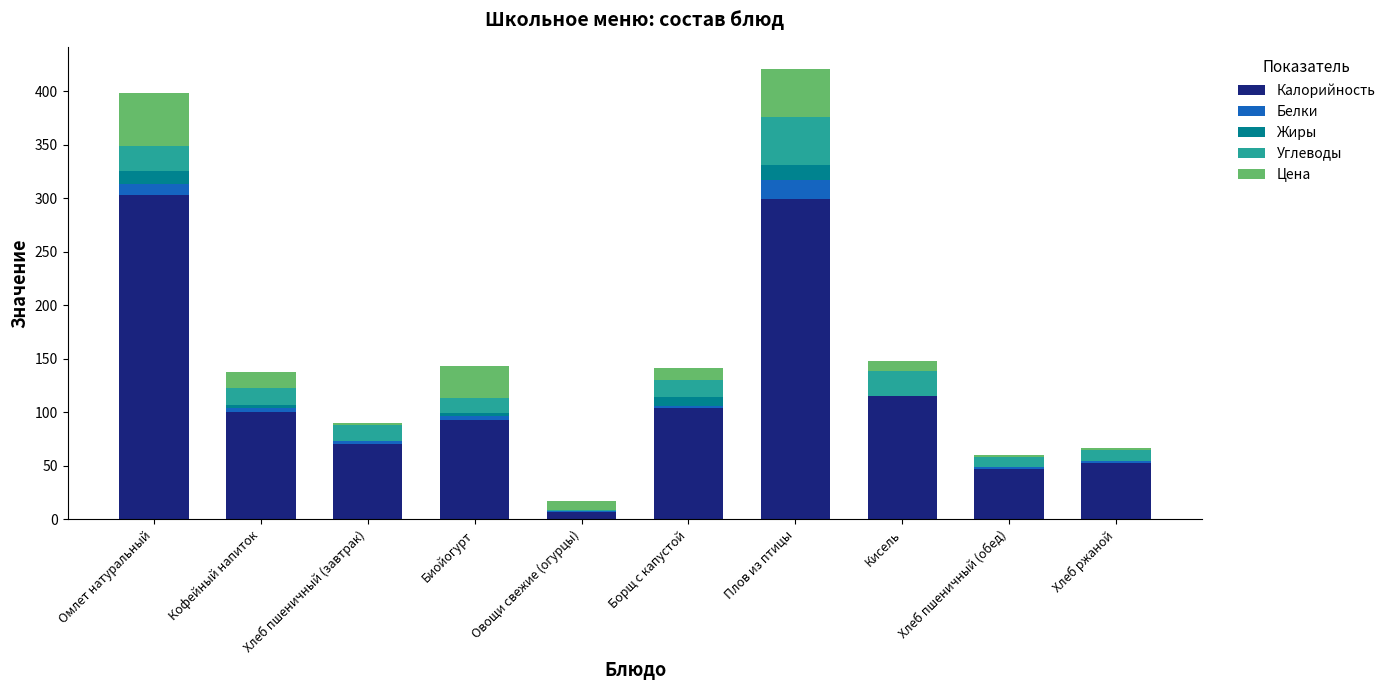

Are the bars grouped side by side (vs. stacked)?

No